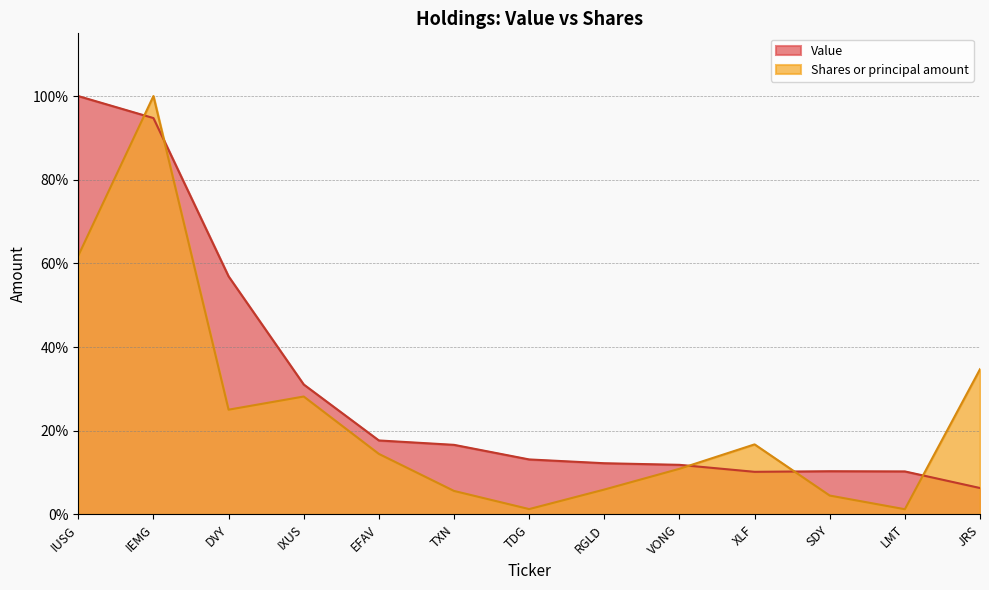

After their last crossing, which series has the higher values: Value or Shares or principal amount?

Shares or principal amount